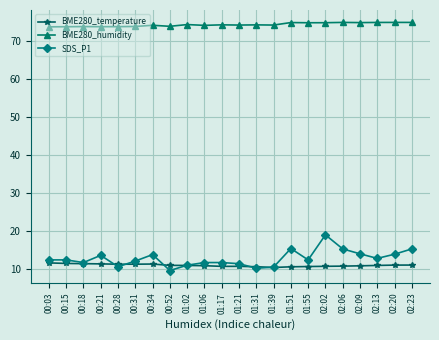

What is the label of the 9th point from the left?

01:02